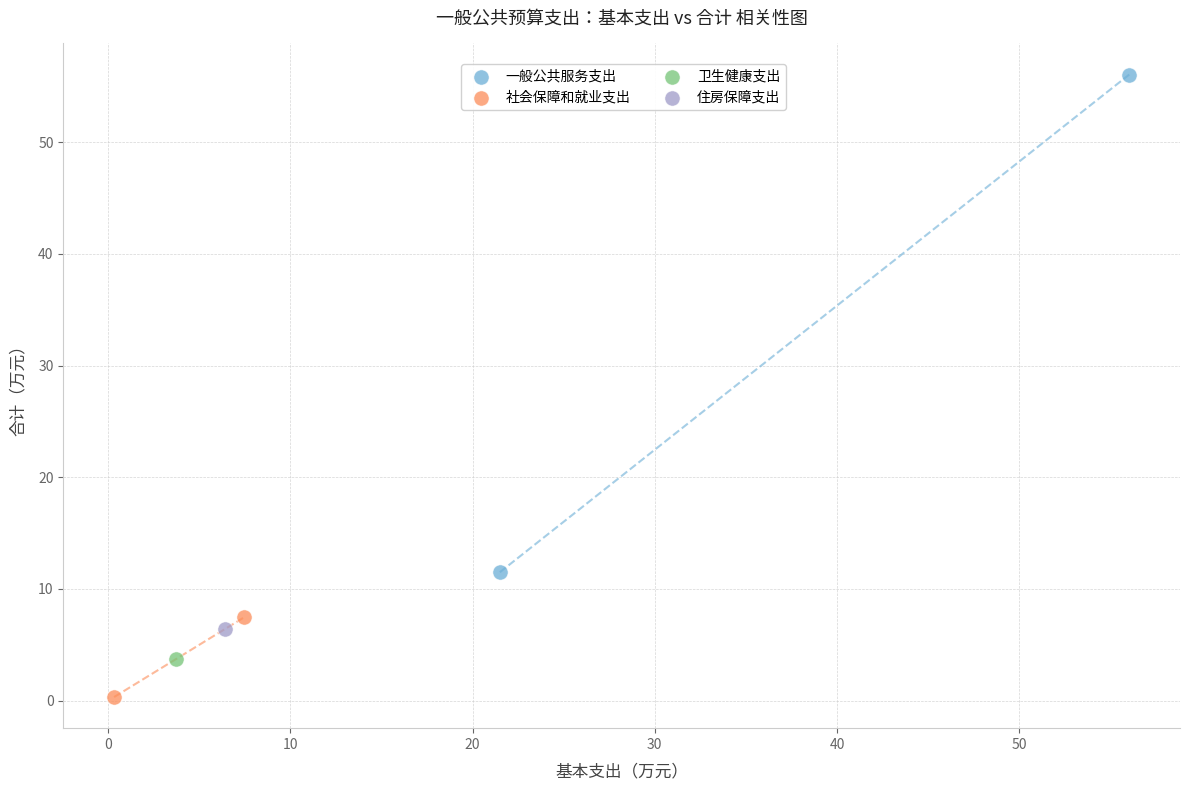

Which series reaches the minimum Y coordinate?

社会保障和就业支出